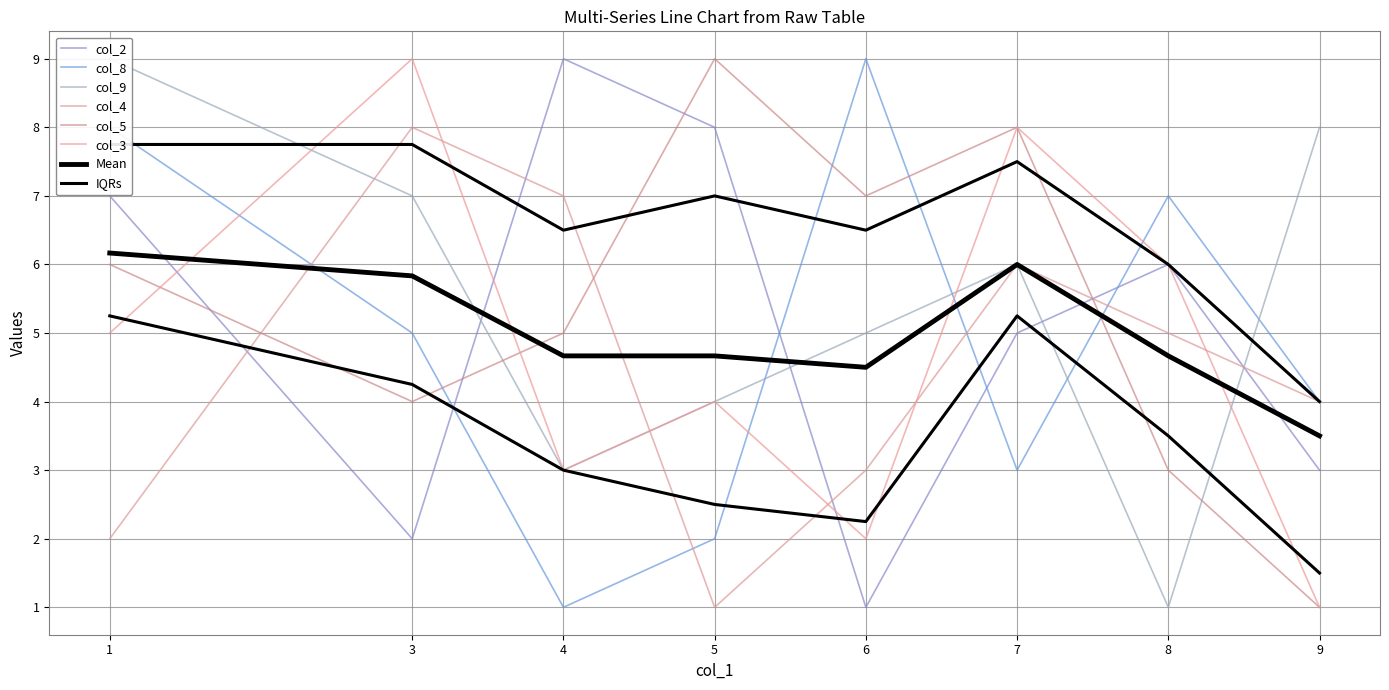

Where do col_5 and col_8 first cross each other?

3 and 4